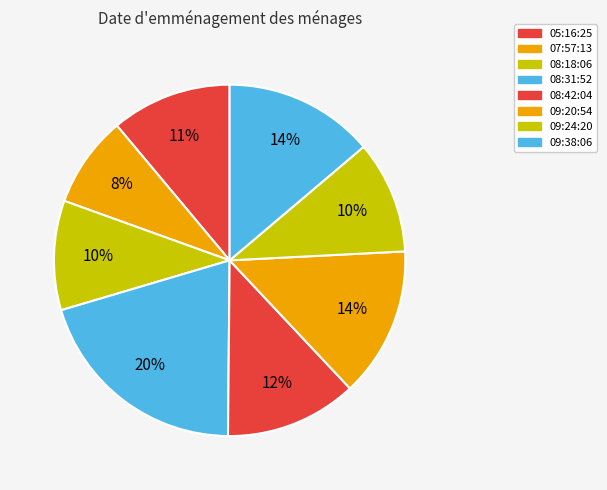

How many slices are in this pie chart?

8